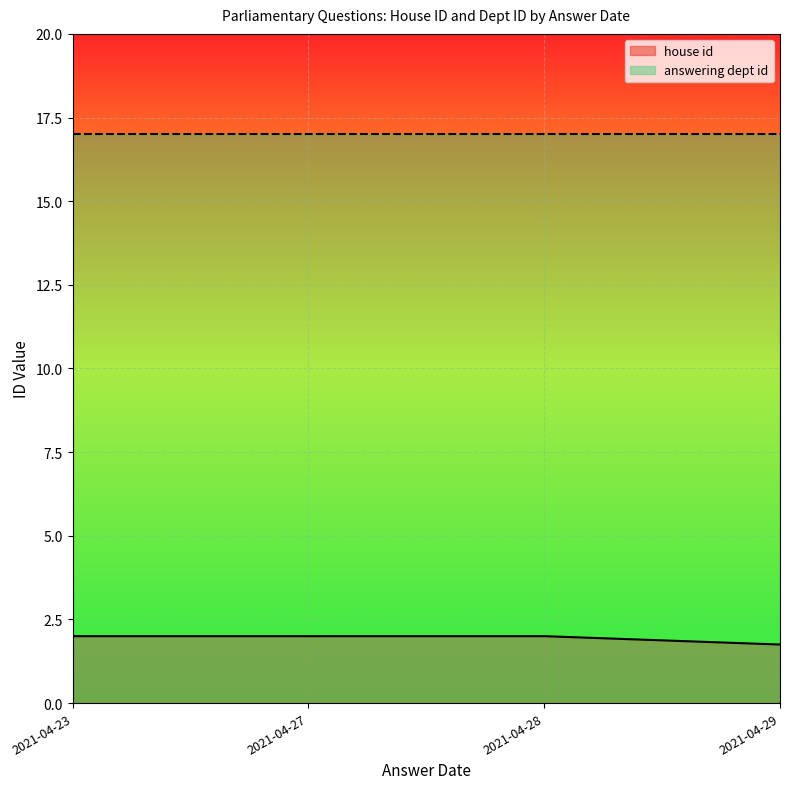

What is the minimum value shown in the chart?

1.8